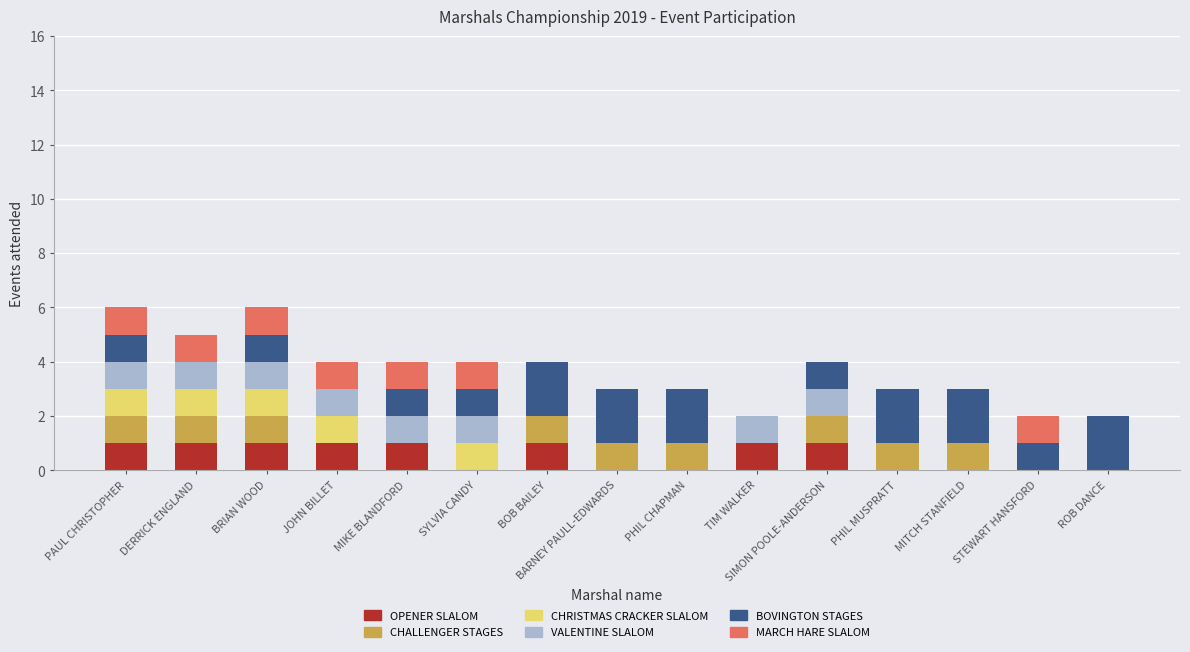

What is the total value across all series at MIKE BLANDFORD?

4